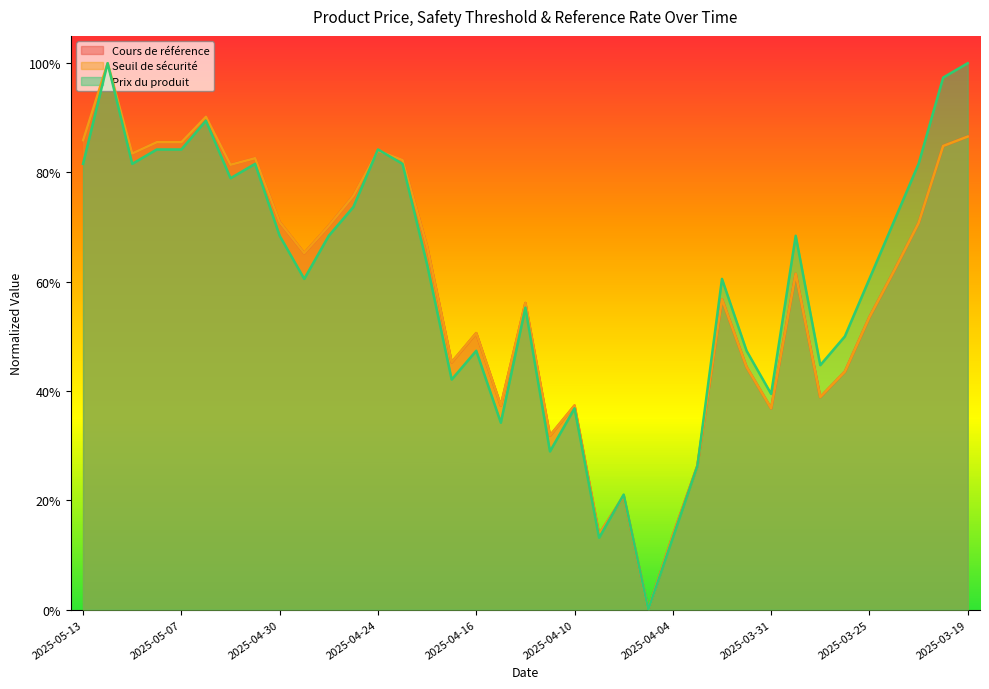

Reading left to right, what are all the values shown in this chart?

Cours de référence: 2025-05-13=0.9	2025-05-12=1.0	2025-05-09=0.8	2025-05-08=0.9	2025-05-07=0.9	2025-05-06=0.9	2025-05-05=0.8	2025-05-02=0.8	2025-04-30=0.7	2025-04-29=0.7	2025-04-28=0.7	2025-04-25=0.8	2025-04-24=0.8	2025-04-23=0.8	2025-04-22=0.7	2025-04-17=0.5	2025-04-16=0.5	2025-04-15=0.4	2025-04-14=0.6	2025-04-11=0.3	2025-04-10=0.4	2025-04-09=0.1	2025-04-08=0.2	2025-04-07=0.0	2025-04-04=0.1	2025-04-03=0.3	2025-04-02=0.6	2025-04-01=0.4	2025-03-31=0.4	2025-03-28=0.6	2025-03-27=0.4	2025-03-26=0.4	2025-03-25=0.5	2025-03-24=0.6	2025-03-21=0.7	2025-03-20=0.8	2025-03-19=0.9
Seuil de sécurité: 2025-05-13=0.9	2025-05-12=1.0	2025-05-09=0.8	2025-05-08=0.9	2025-05-07=0.9	2025-05-06=0.9	2025-05-05=0.8	2025-05-02=0.8	2025-04-30=0.7	2025-04-29=0.7	2025-04-28=0.7	2025-04-25=0.8	2025-04-24=0.8	2025-04-23=0.8	2025-04-22=0.7	2025-04-17=0.5	2025-04-16=0.5	2025-04-15=0.4	2025-04-14=0.6	2025-04-11=0.3	2025-04-10=0.4	2025-04-09=0.1	2025-04-08=0.2	2025-04-07=0.0	2025-04-04=0.1	2025-04-03=0.3	2025-04-02=0.6	2025-04-01=0.4	2025-03-31=0.4	2025-03-28=0.6	2025-03-27=0.4	2025-03-26=0.4	2025-03-25=0.5	2025-03-24=0.6	2025-03-21=0.7	2025-03-20=0.8	2025-03-19=0.9
Prix du produit: 2025-05-13=0.8	2025-05-12=1.0	2025-05-09=0.8	2025-05-08=0.8	2025-05-07=0.8	2025-05-06=0.9	2025-05-05=0.8	2025-05-02=0.8	2025-04-30=0.7	2025-04-29=0.6	2025-04-28=0.7	2025-04-25=0.7	2025-04-24=0.8	2025-04-23=0.8	2025-04-22=0.6	2025-04-17=0.4	2025-04-16=0.5	2025-04-15=0.3	2025-04-14=0.6	2025-04-11=0.3	2025-04-10=0.4	2025-04-09=0.1	2025-04-08=0.2	2025-04-07=0.0	2025-04-04=0.1	2025-04-03=0.3	2025-04-02=0.6	2025-04-01=0.5	2025-03-31=0.4	2025-03-28=0.7	2025-03-27=0.4	2025-03-26=0.5	2025-03-25=0.6	2025-03-24=0.7	2025-03-21=0.8	2025-03-20=1.0	2025-03-19=1.0